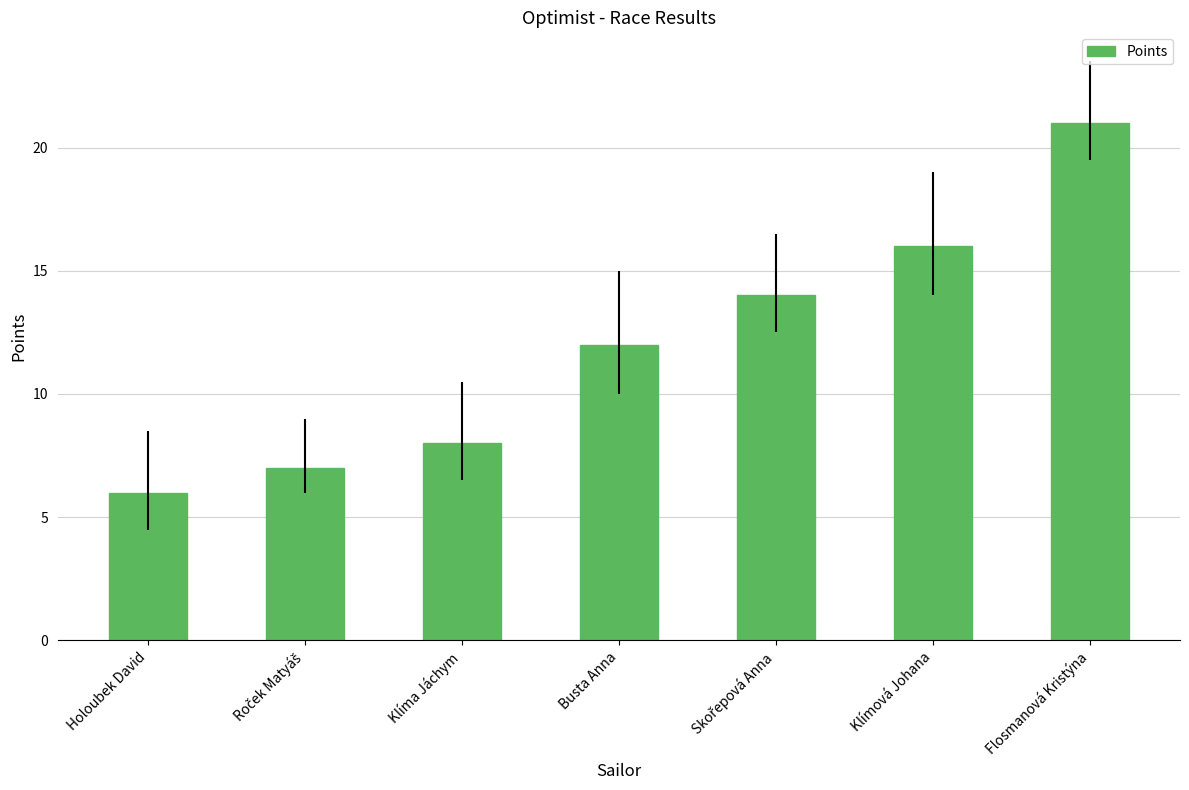

What is the label of the 1st bar from the right?

Flosmanová Kristýna